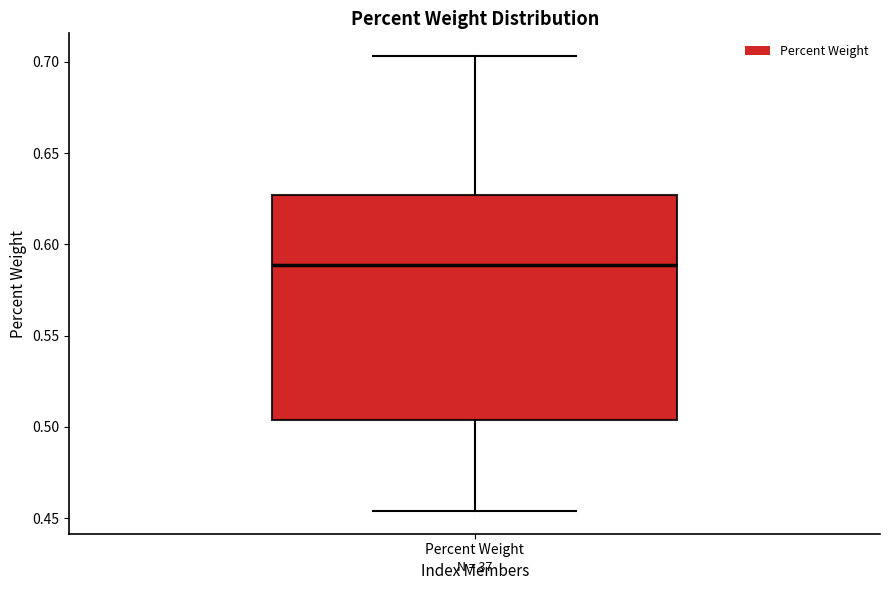

Where is the lower edge of the box for Percent Weight on the y-axis? The values are not printed on the chart, so give them approximately, as read against the axis.

0.505